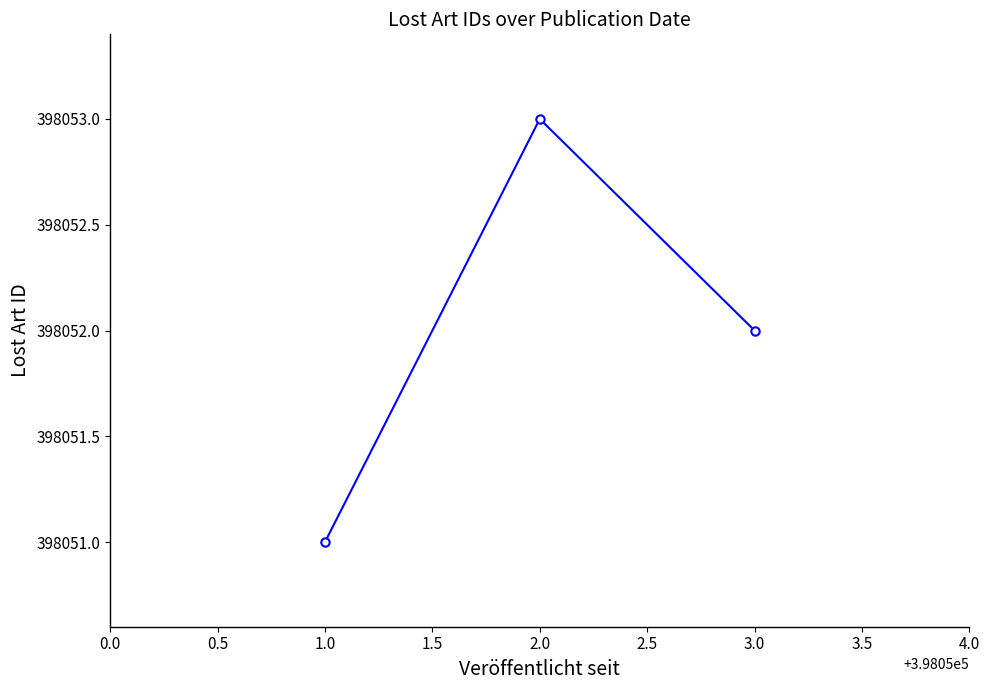

List the labels in order of value, smallest first.

1.0, 3.0, 2.0